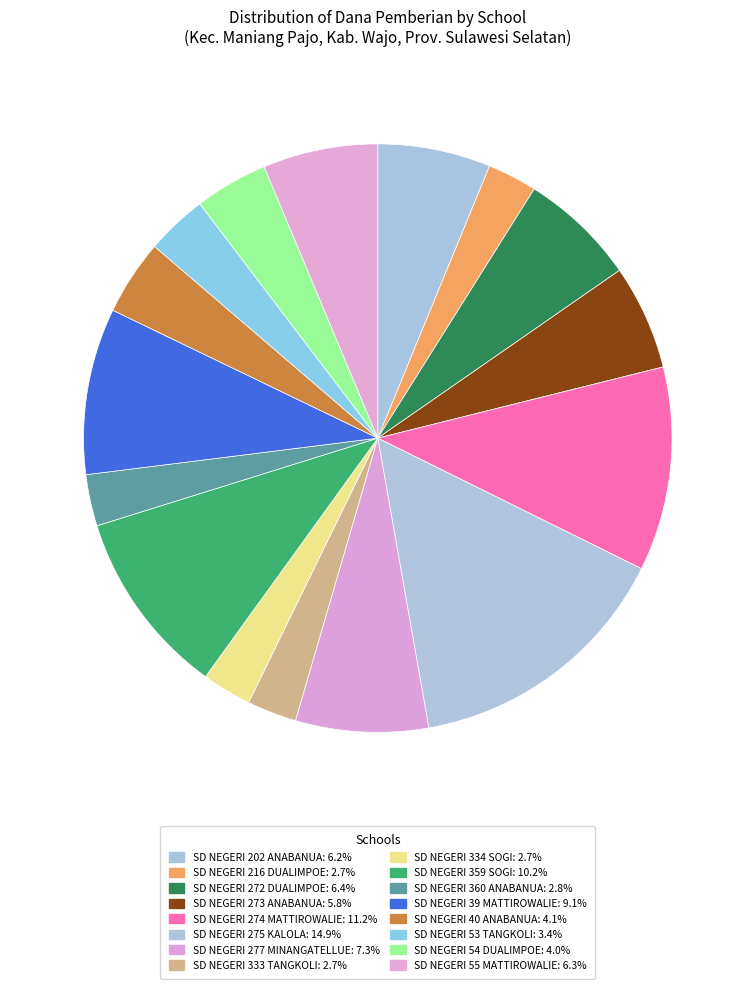

How many segments does this pie chart have?

16